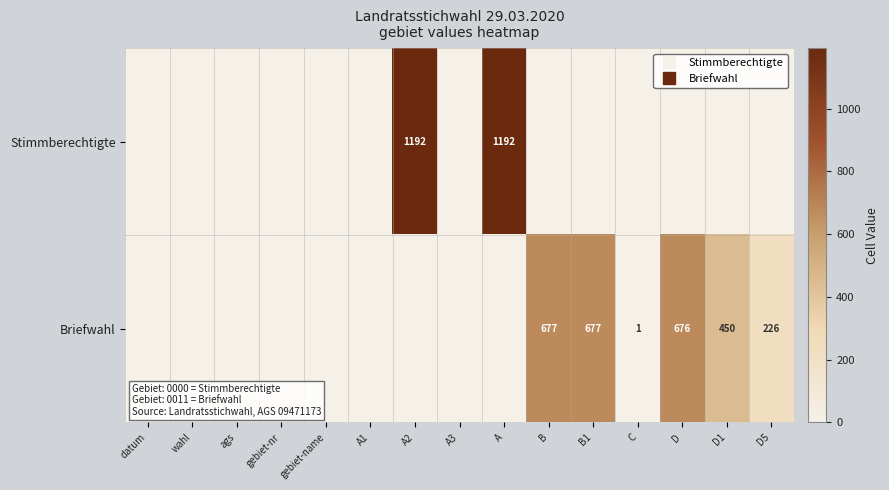

Is the value of Briefwahl at gebiet-name greater than the value of Stimmberechtigte at D5?

No